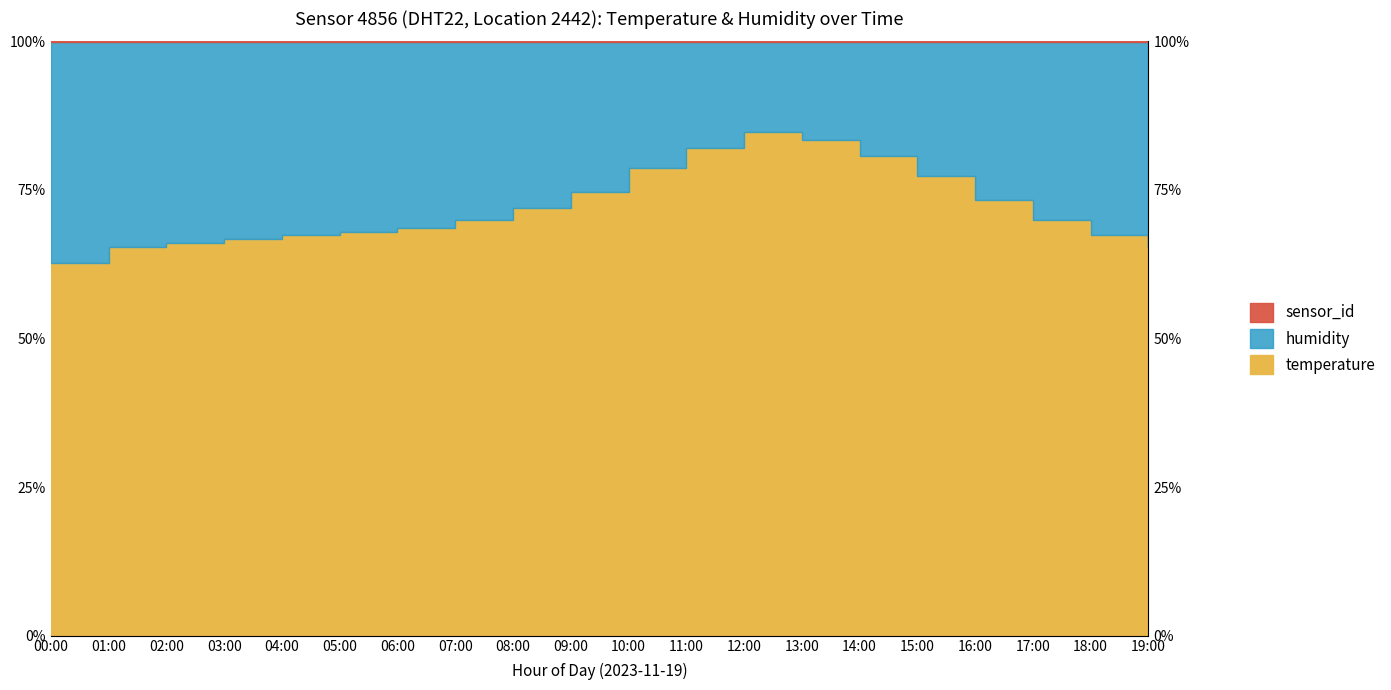

The value at 08:00 is 115.9. True or false?

False